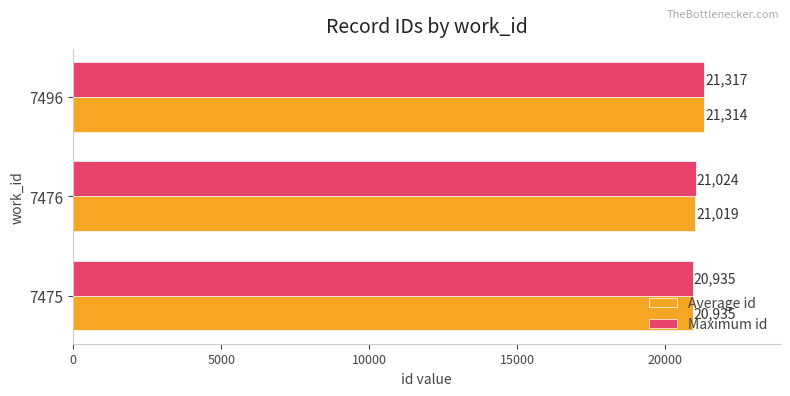

Which category has the highest value in the Average id series?

7496